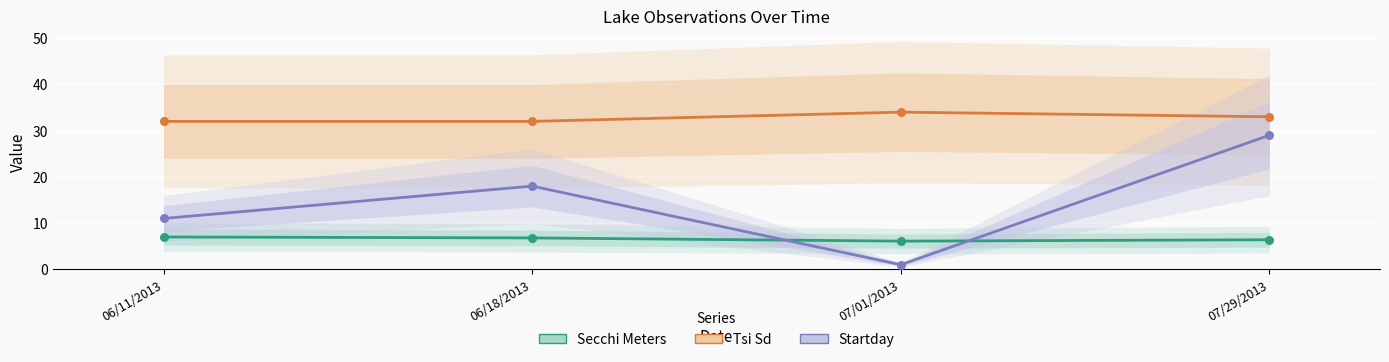

Which series contains the lowest Y value?

Startday